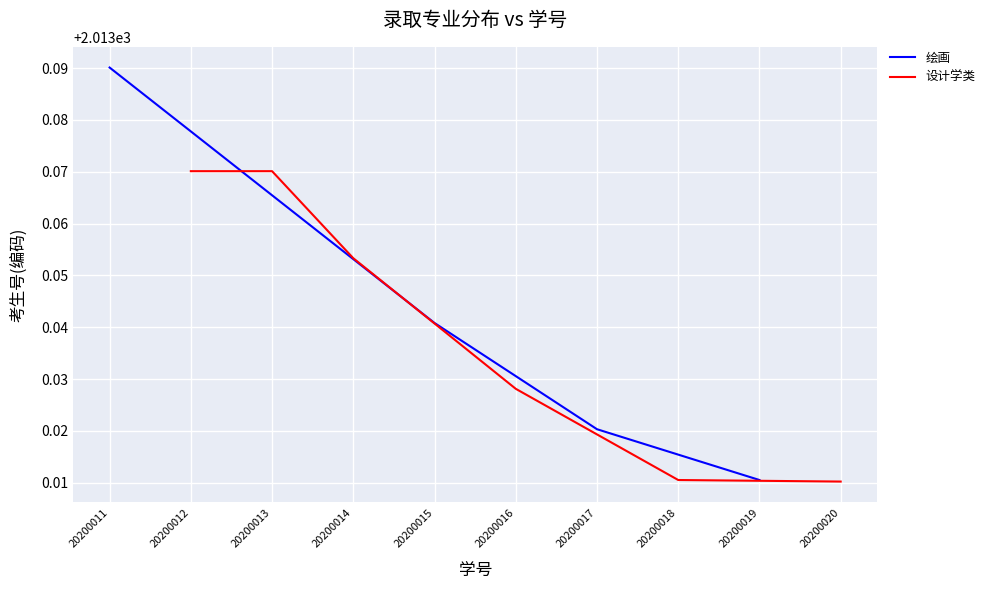

True or false: there are more than 0 points higher than both neighbors.

False